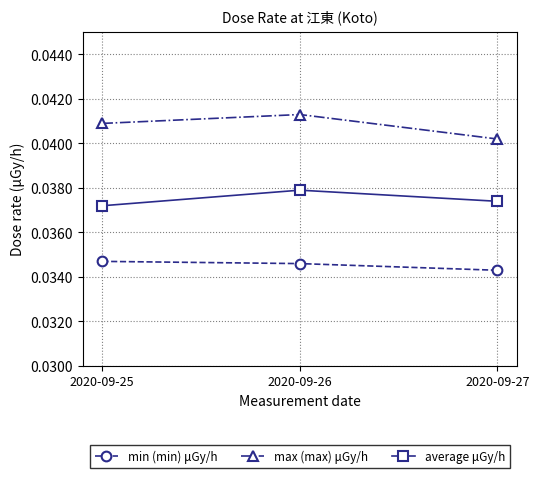

How many lines are shown in the chart?

3